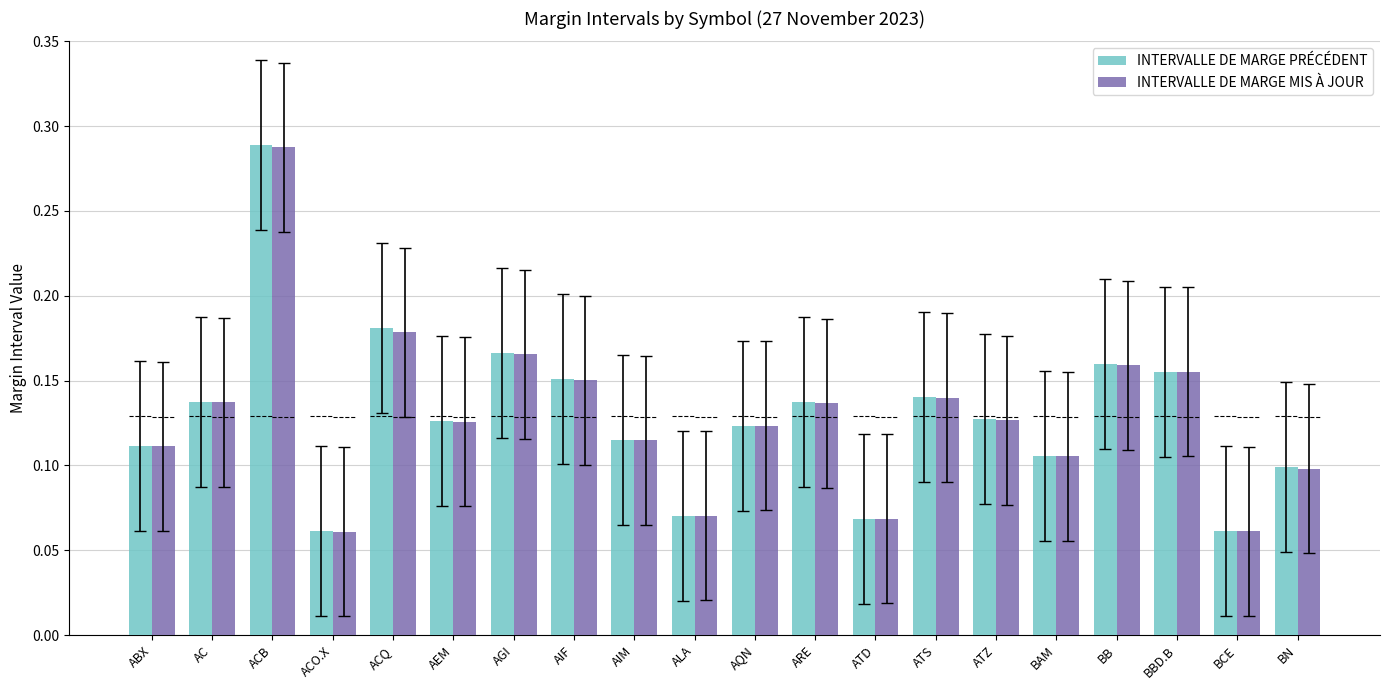

Are the bars horizontal?

No